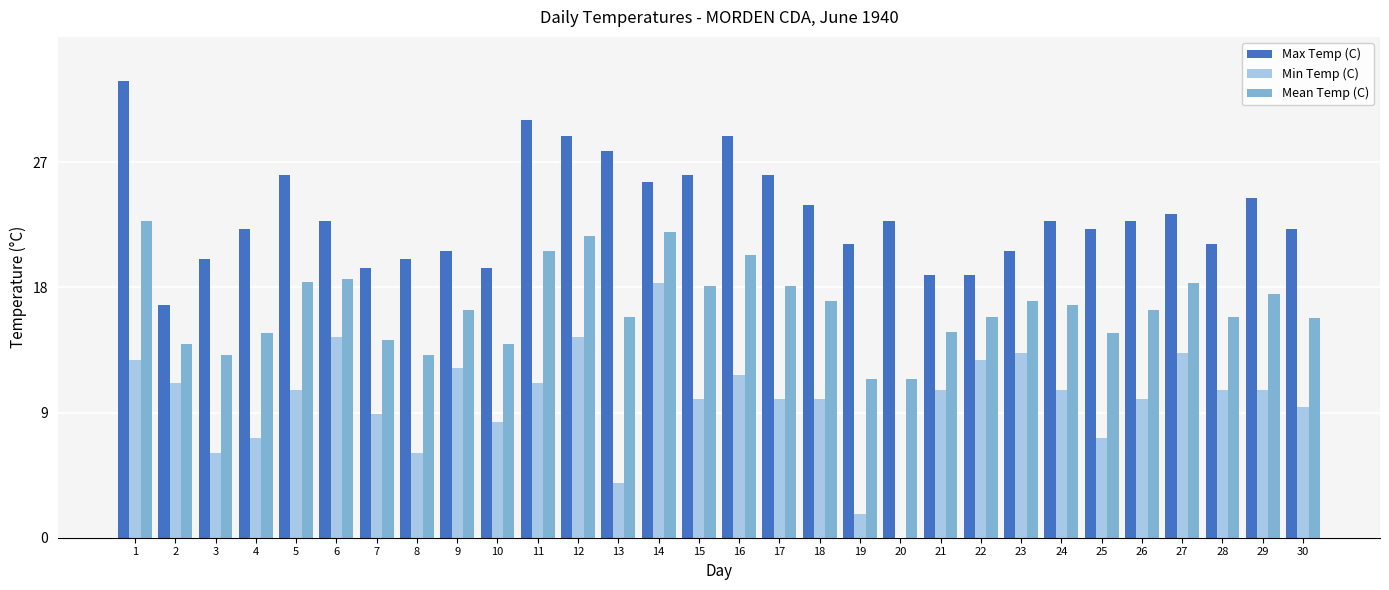

What are all the series names shown in the legend?

Max Temp (C), Min Temp (C), Mean Temp (C)